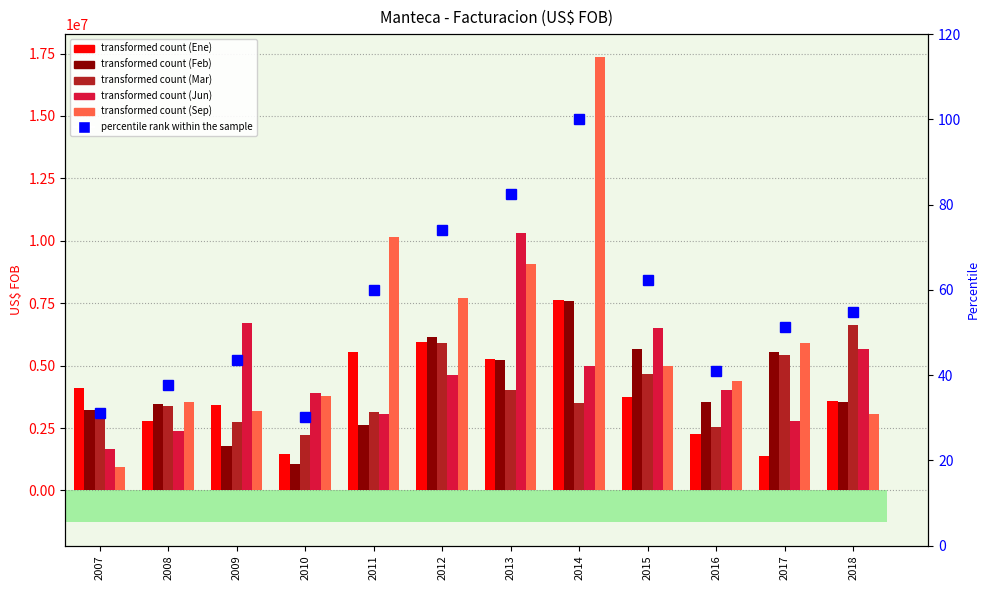

At how many categories does at least one series exceed 10319231?

1